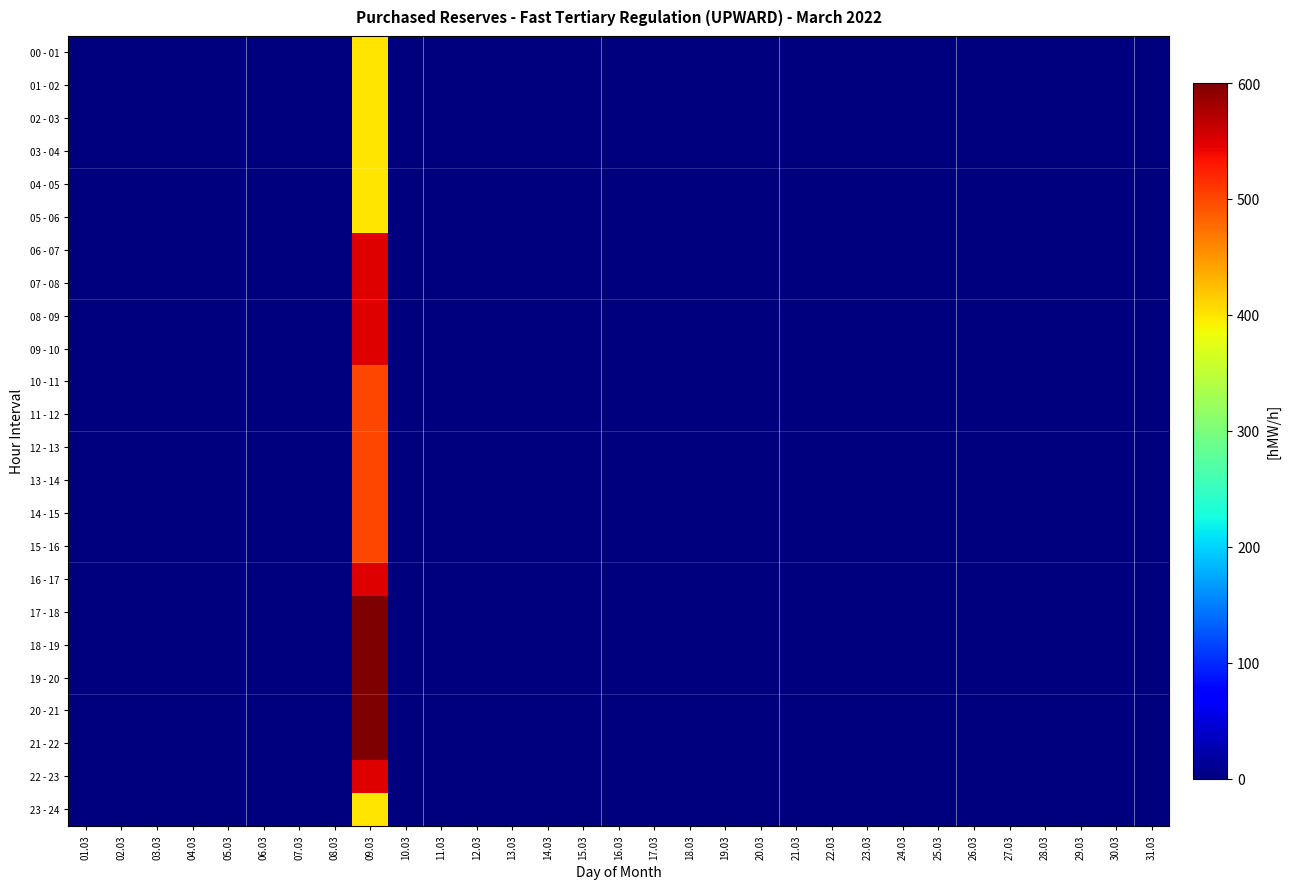

At how many categories does at least one series exceed 251?

1